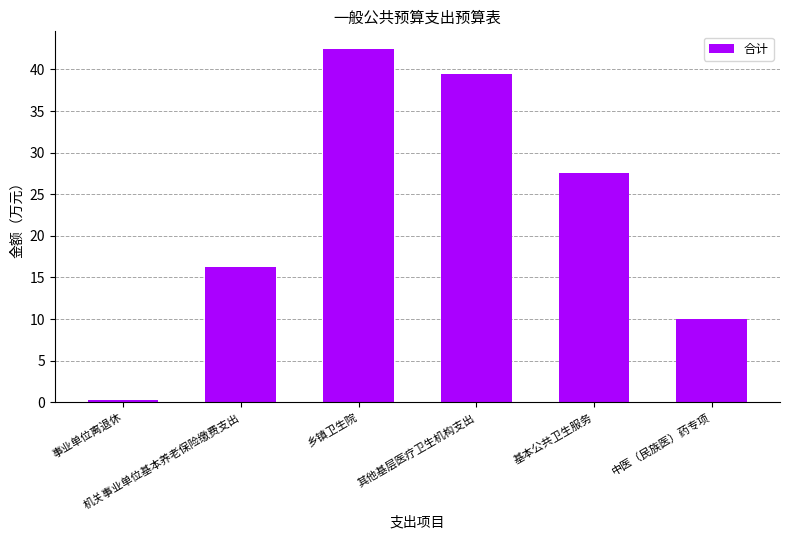

Reading left to right, transcribe all the data shown in this chart.

事业单位离退休=0.2	机关事业单位基本养老保险缴费支出=16.2	乡镇卫生院=42.5	其他基层医疗卫生机构支出=39.5	基本公共卫生服务=27.6	中医（民族医）药专项=10.0